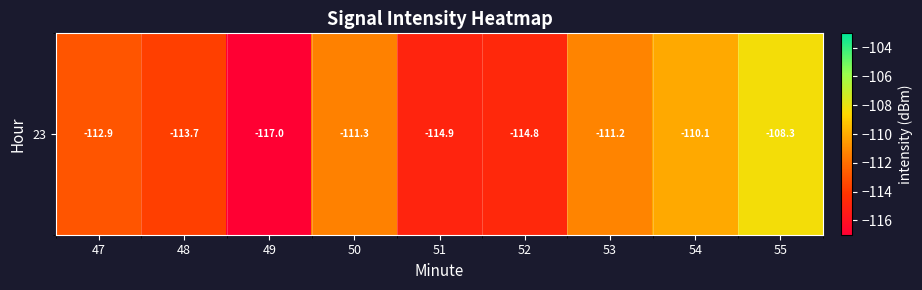

The chart shows a value of -110.1 at 54. True or false?

True